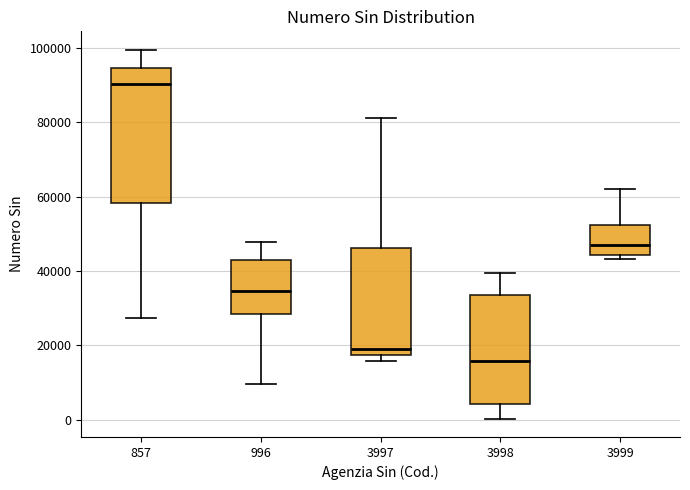

Reading left to right, transcribe this box plot: for each box, give where its median line is, the range the box spans, and where its two whiskers end, as read against the y-axis. The values are not printed on the chart, so give them approximately, as read against the axis.

857: median 90000, box 58000 to 94000, whiskers 28000 to 100000
996: median 34000, box 28000 to 42000, whiskers 10000 to 48000
3997: median 20000, box 18000 to 46000, whiskers 16000 to 82000
3998: median 16000, box 4000 to 34000, whiskers 0 to 40000
3999: median 46000, box 44000 to 52000, whiskers 44000 (just below the box's lower edge) to 62000